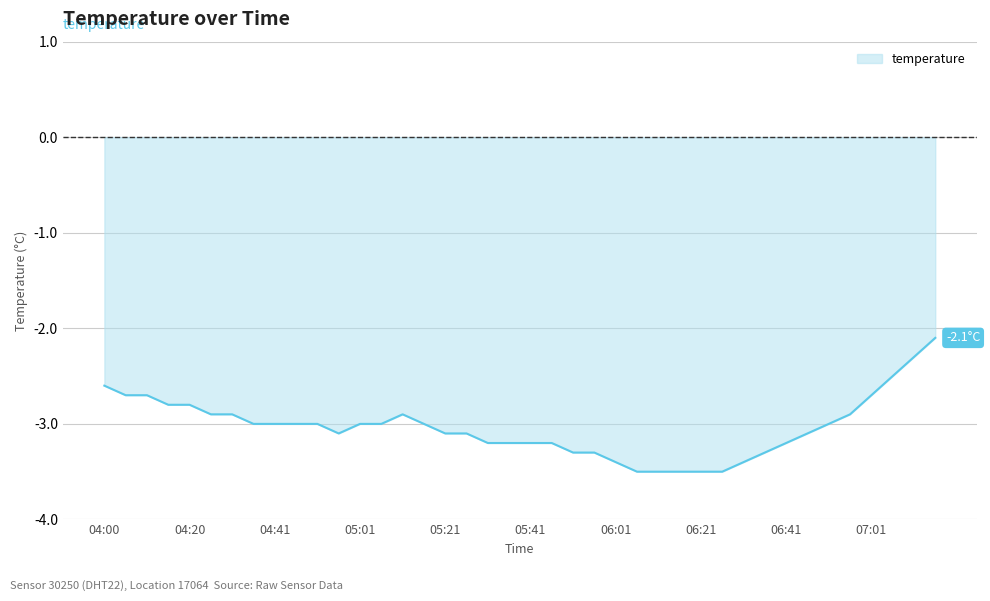

What is the average value?

-3.0